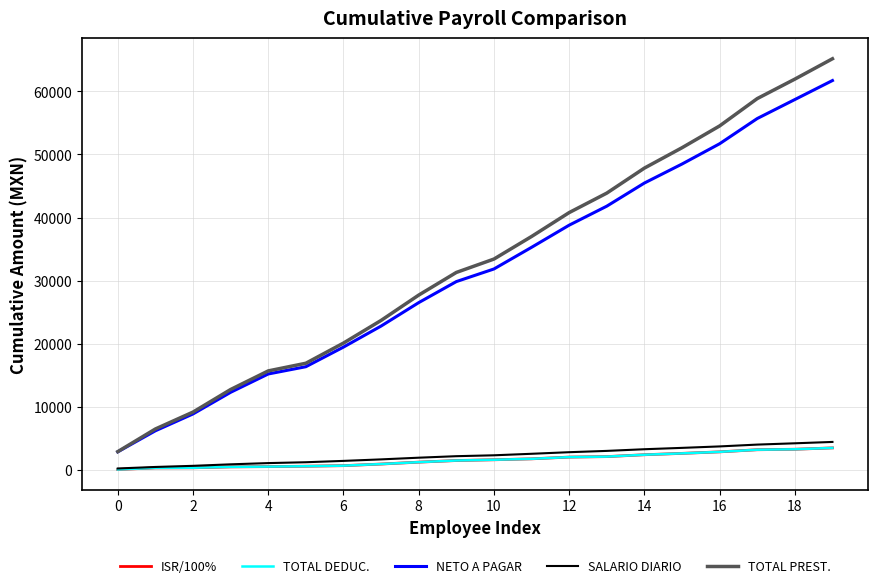

Which series has the largest range (max minus min)?

TOTAL PREST.